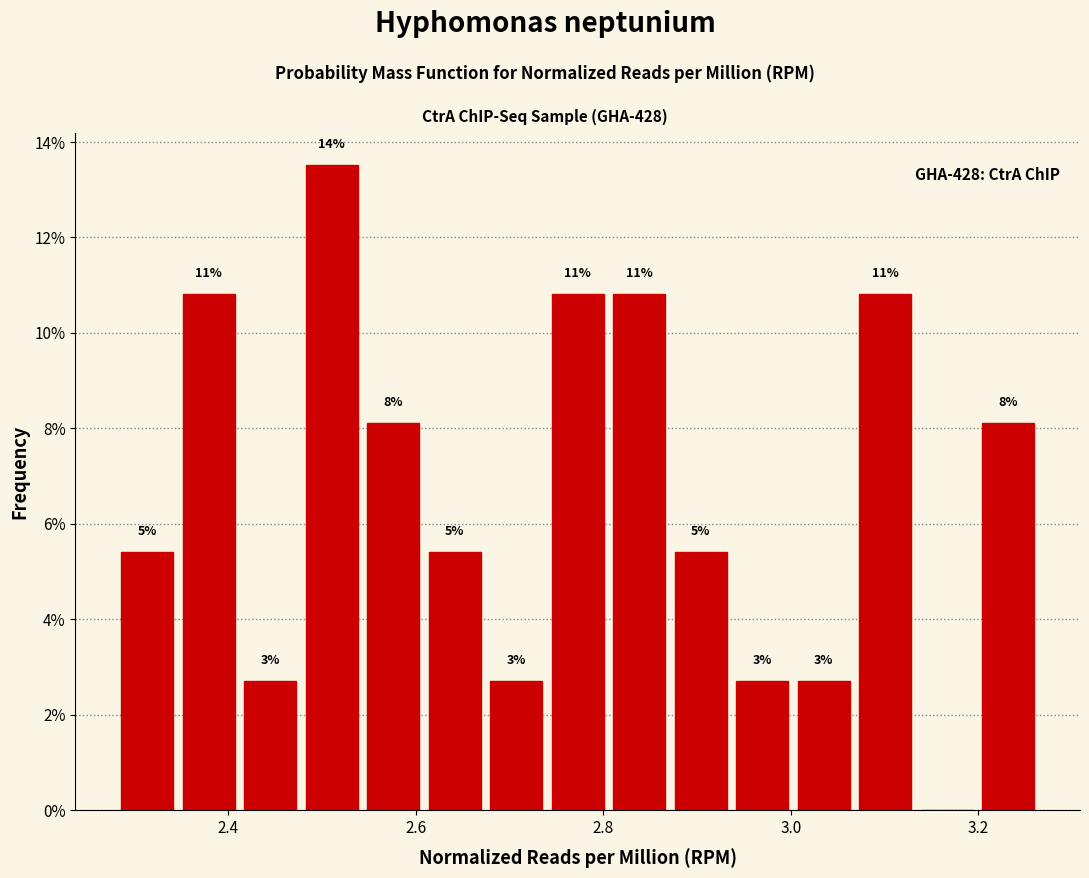

Read against the x-axis, roughly where is the centre of the tallest bar?

2.52